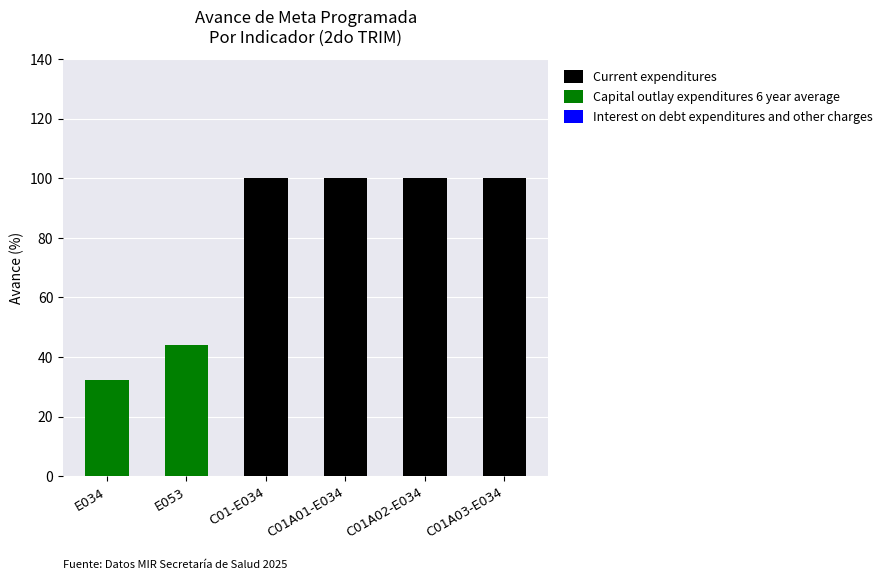

What is the total value across all series at C01A02-E034?

100.0